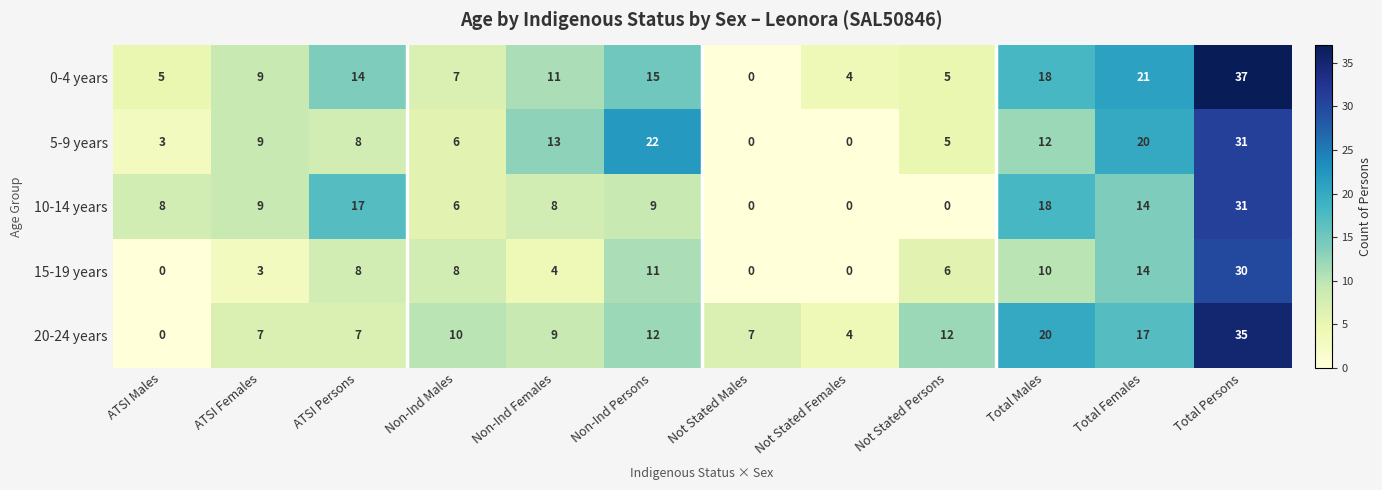

Where does the 0-4 years series first go above 11?

ATSI Persons